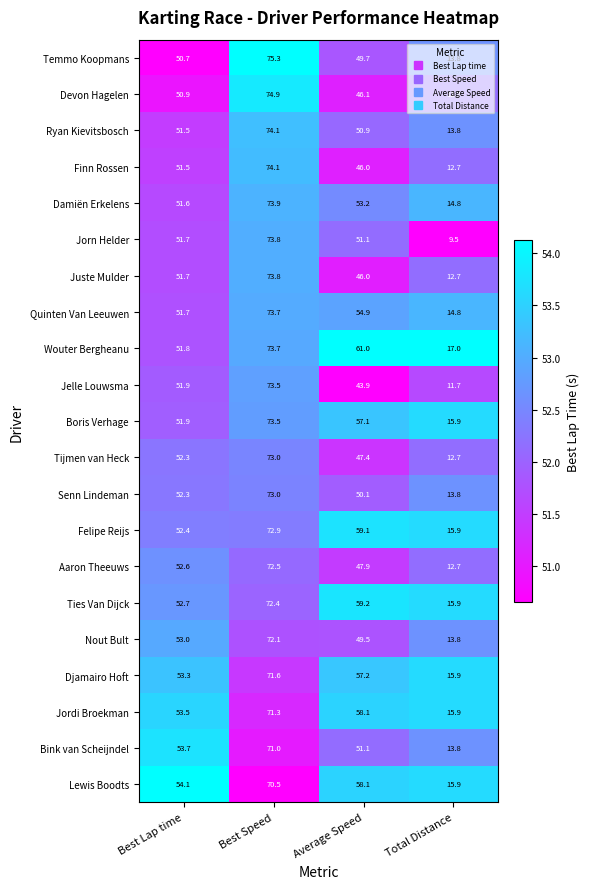

Which series changed the most between Best Lap time and Average Speed?

Wouter Bergheanu